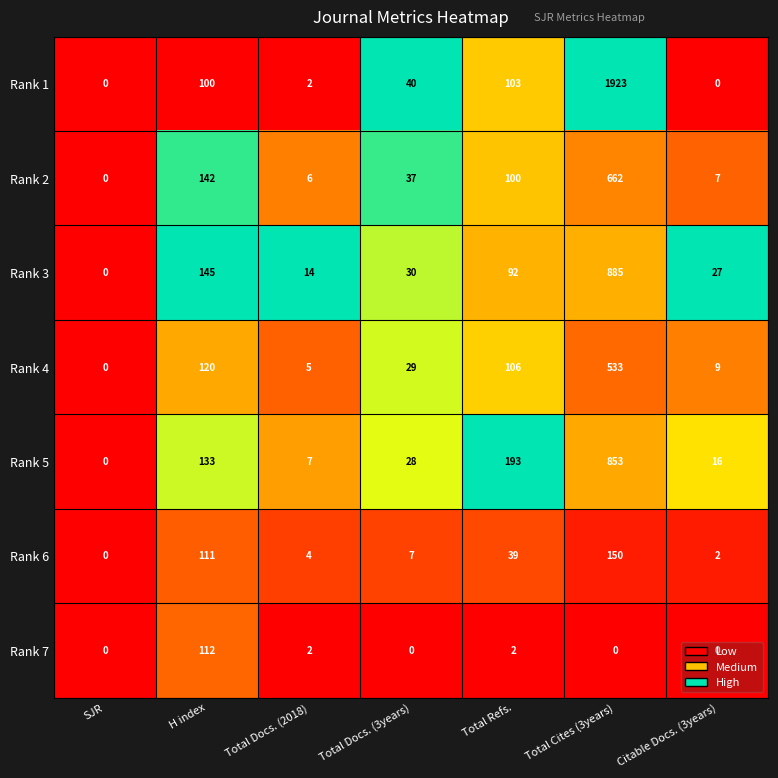

At which category is the sum across all series the highest?

Total Cites (3years)